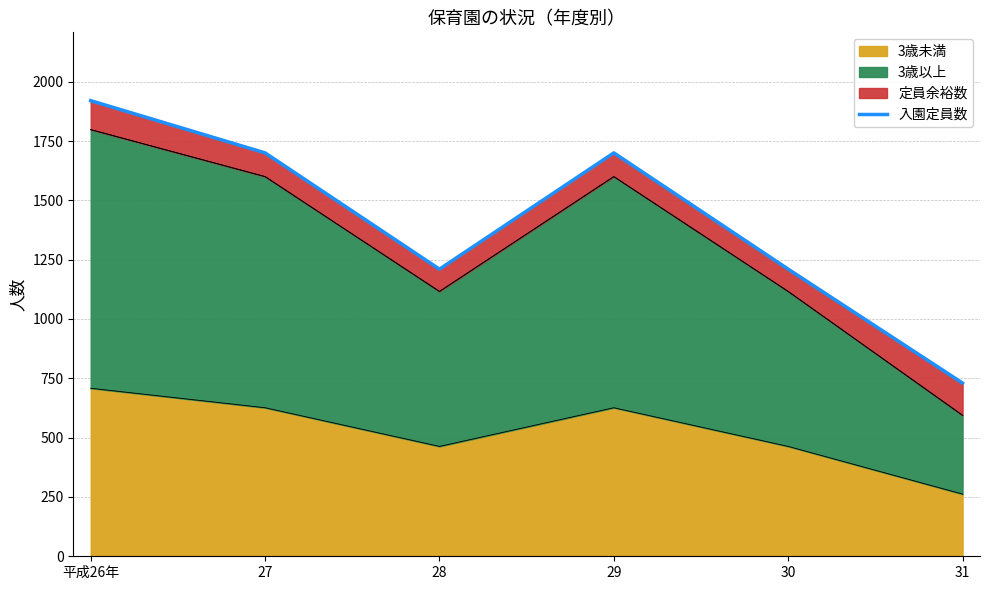

Reading left to right, list all the values displayed in this chart.

1920	1700	1210	1700	1210	730